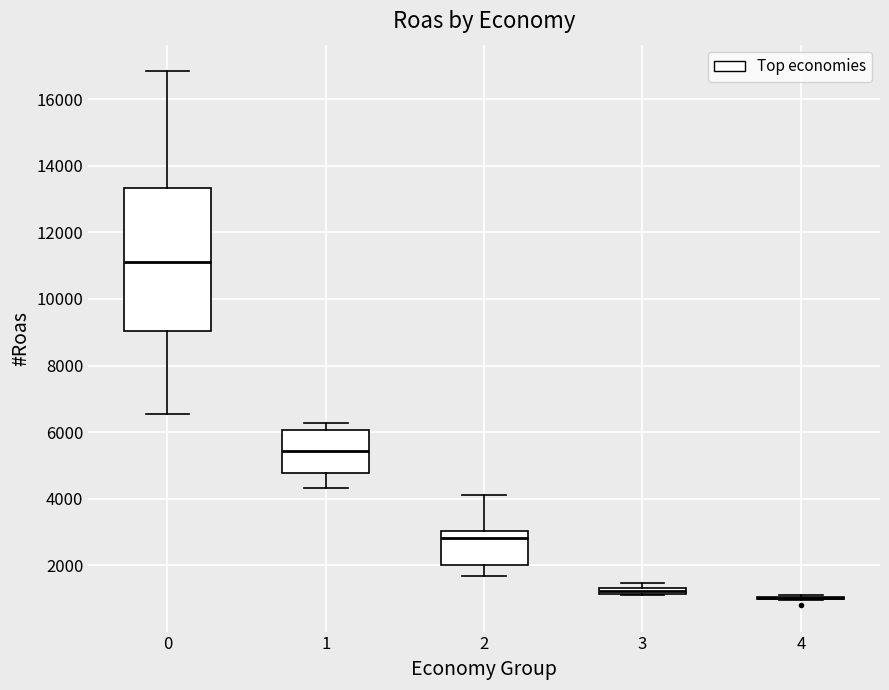

Where does the median line of the box at x = 1 sit on the y-axis? The values are not printed on the chart, so give them approximately, as read against the axis.

5400